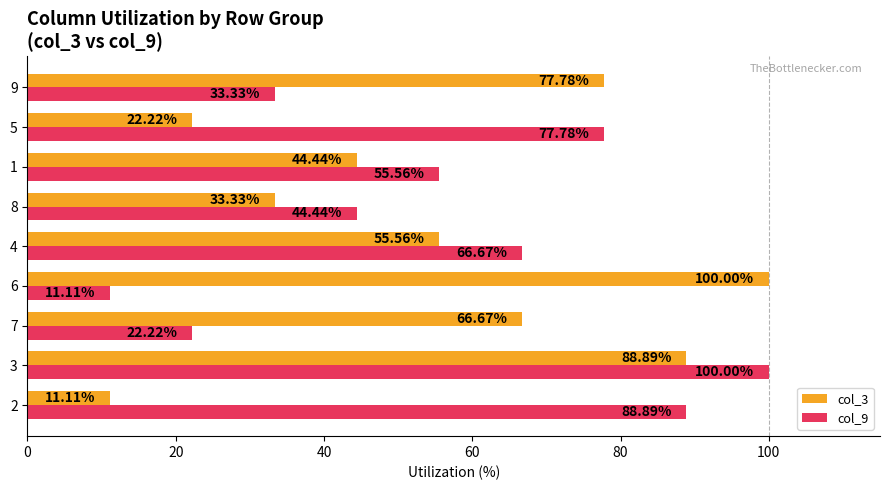

What is the total value across all series at 2?

100.0